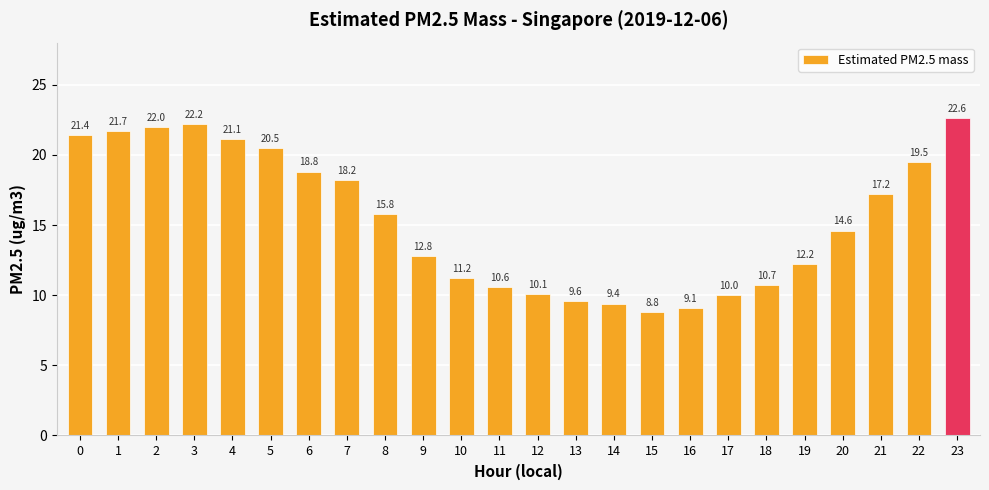

Which has a higher value, 18 or 17?

18